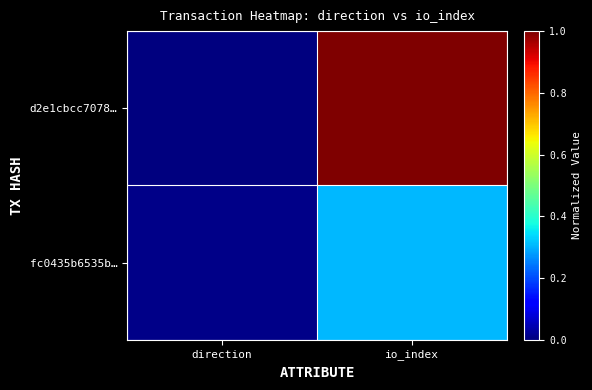

Between direction and io_index, which series saw the biggest shift?

d2e1cbcc7078…